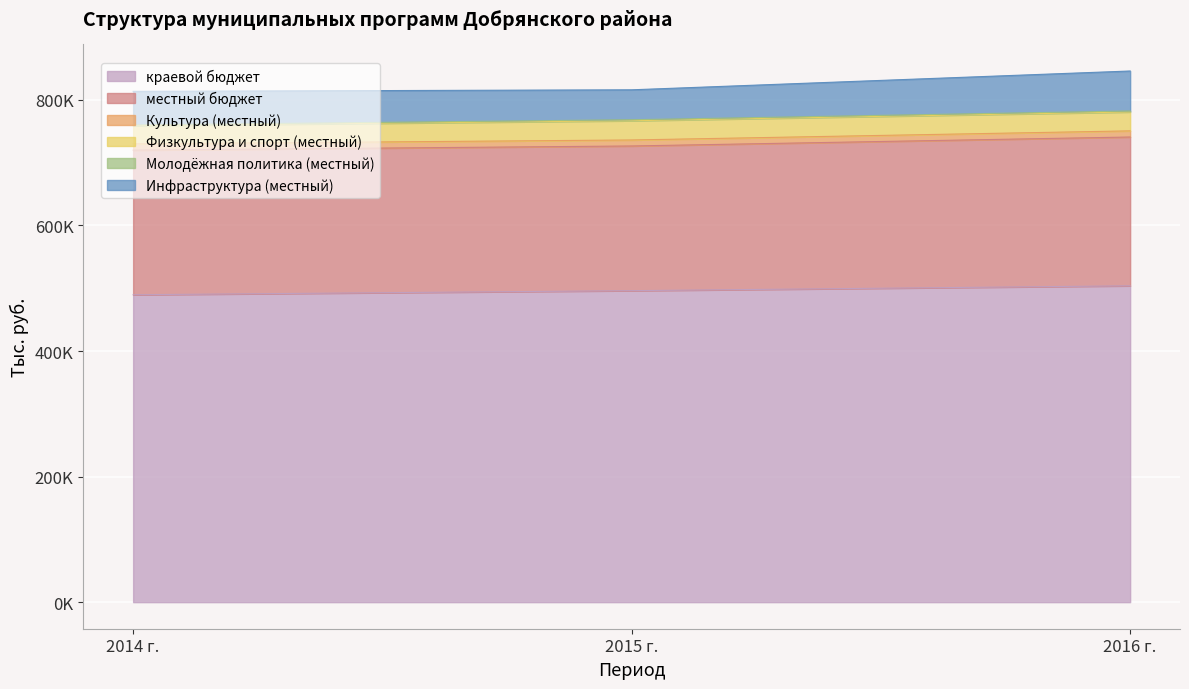

What position from the left is 2014 г.?

1